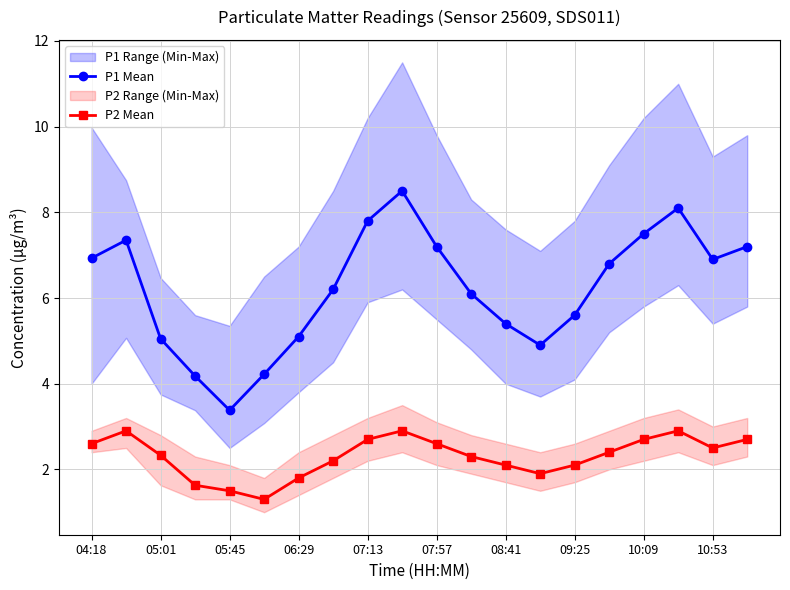

True or false: P1 Mean and P2 Mean intersect in this chart.

False